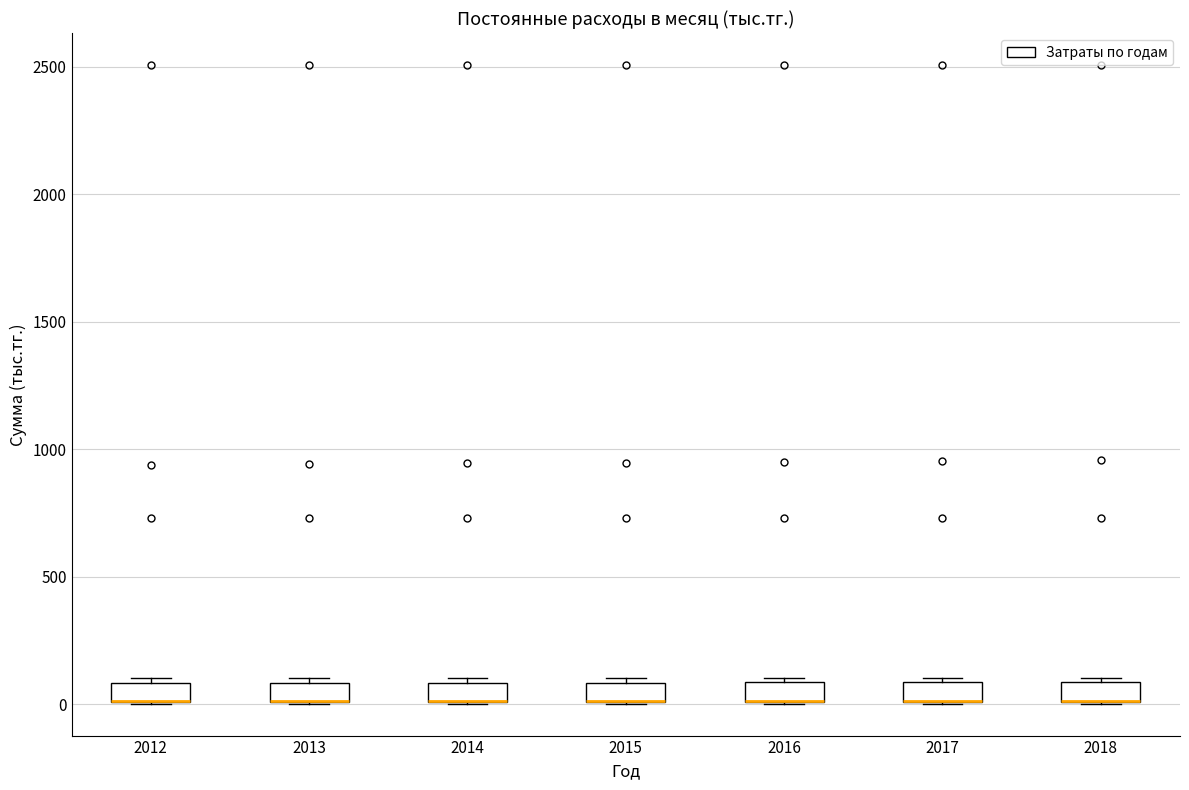

Where is the upper edge of the box at x = 2017 on the y-axis? The values are not printed on the chart, so give them approximately, as read against the axis.

100